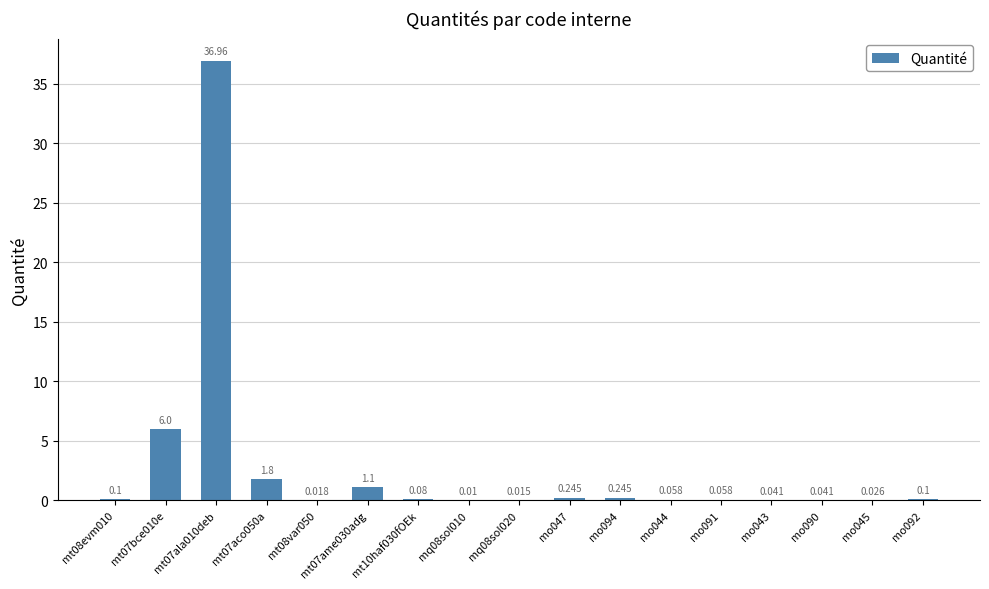

What value does the data have at mt10haf030fOEk?

0.1